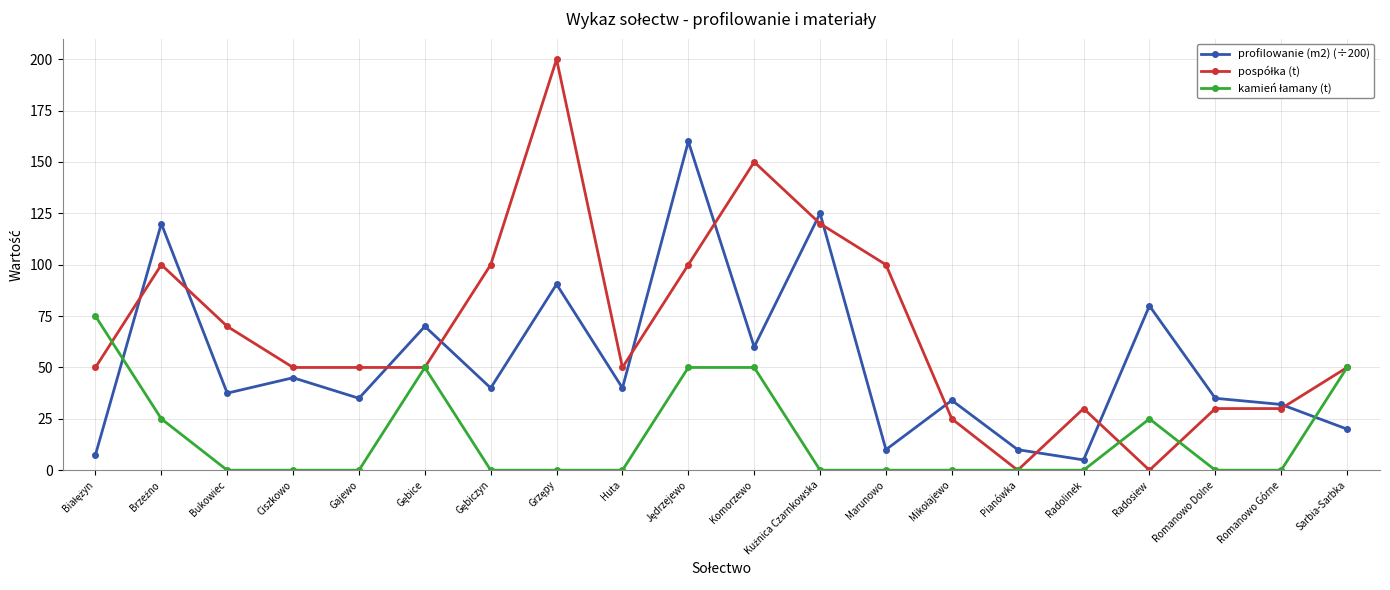

What is the difference between the profilowanie (m2) (÷200) values at Marunowo and Romanowo Górne?

22.0